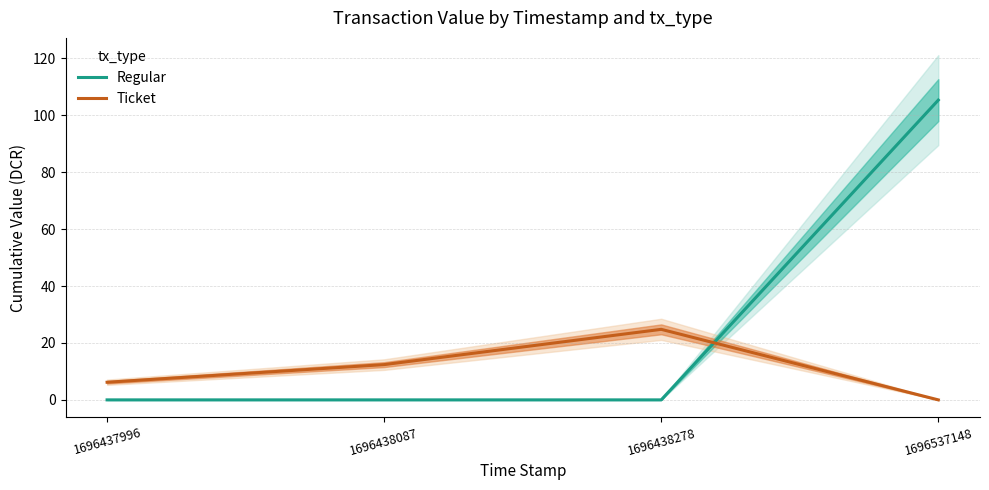

List the labels in order of Ticket value, largest first.

1696438278, 1696438087, 1696437996, 1696537148